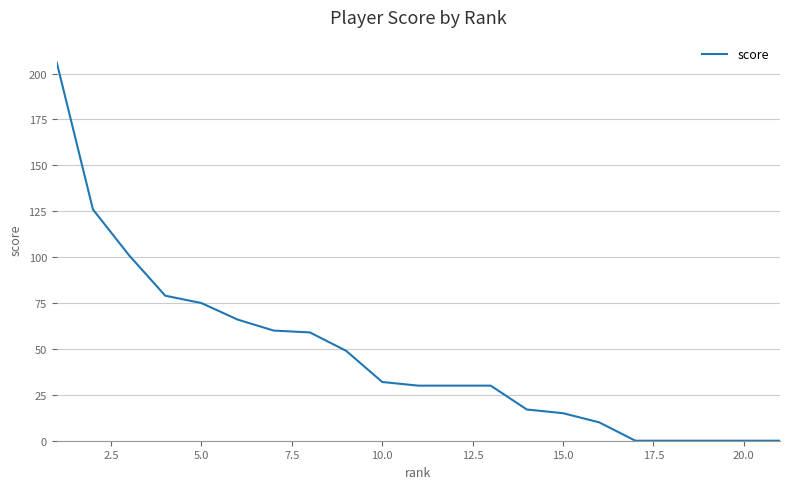

What is the maximum value shown in the chart?

206